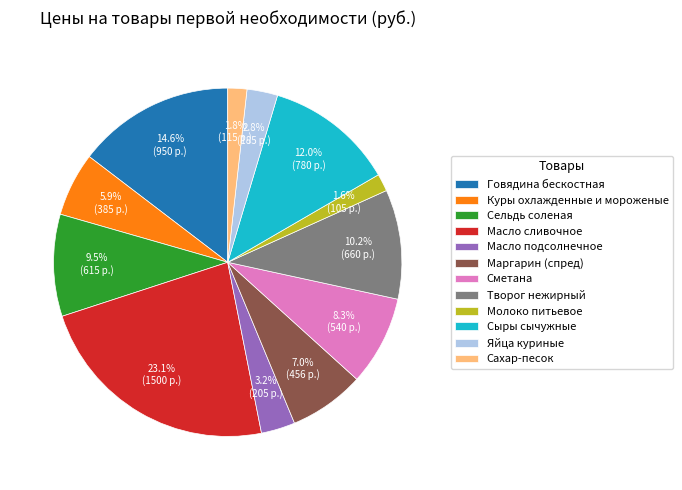

Is there a majority slice in this chart?

No